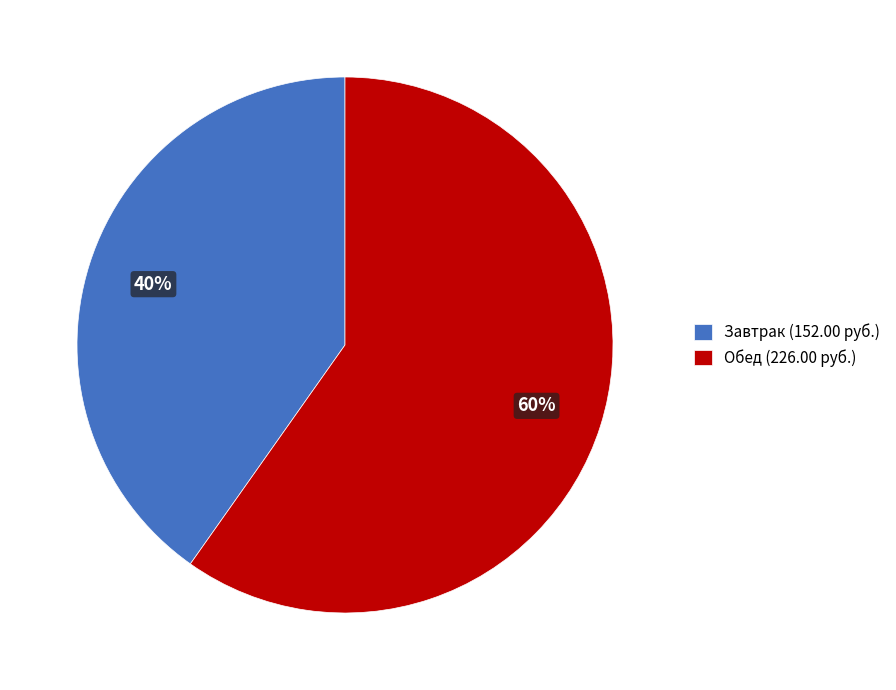

What percentage is the Обед (226.00 руб.) slice, to the nearest percent?

60%